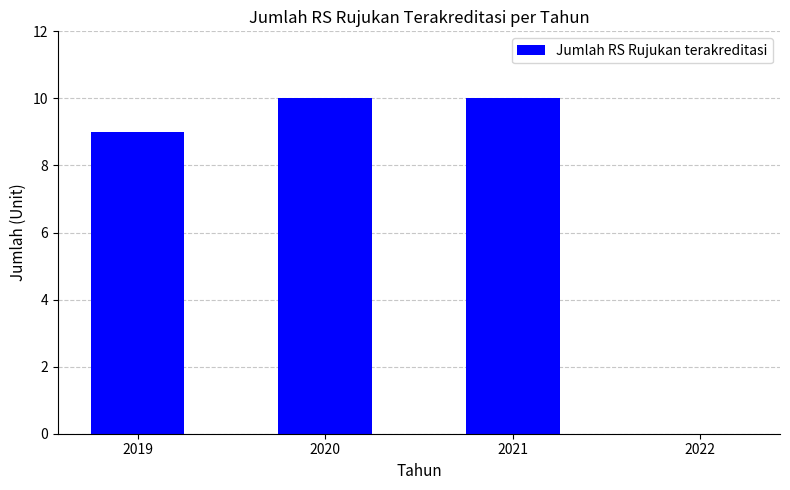

Between 2019 and 2022, which is larger?

2019